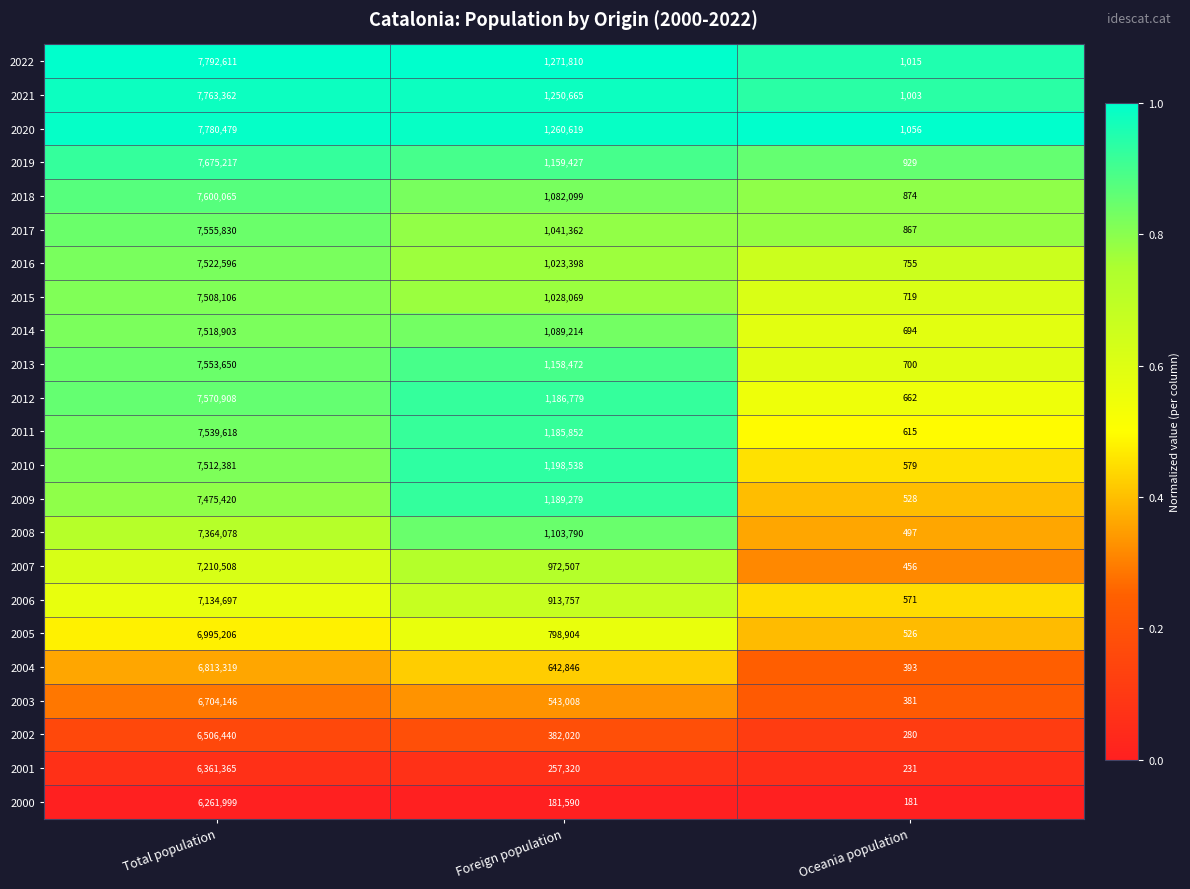

True or false: 2000 has a value of 306 at Oceania population.

False